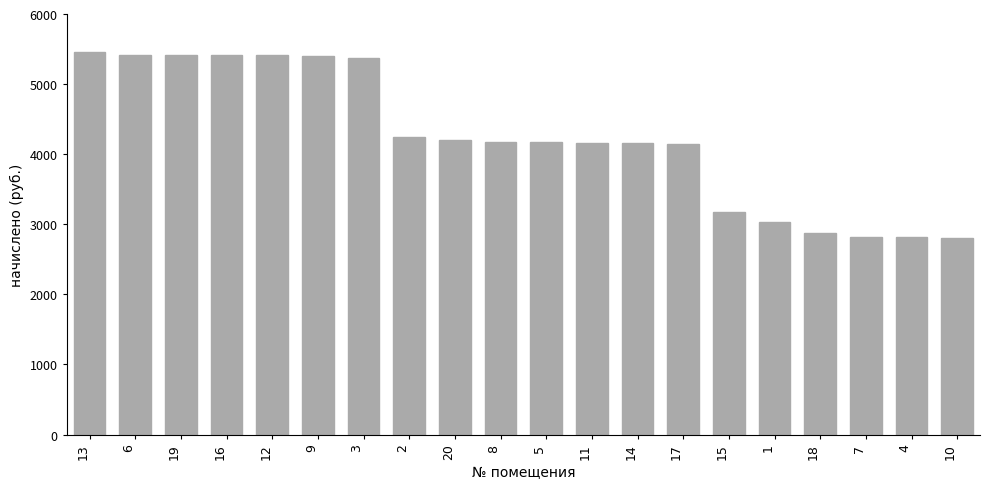

The chart shows a value of 4147.8 at 17. True or false?

True